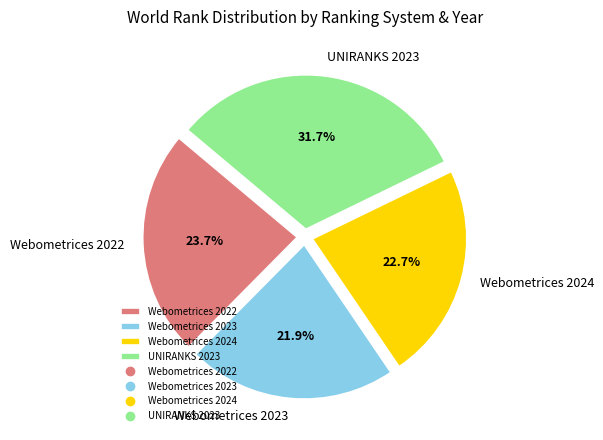

What is the ratio of the value at UNIRANKS 2023 to the value at Webometrices 2023?

1.4